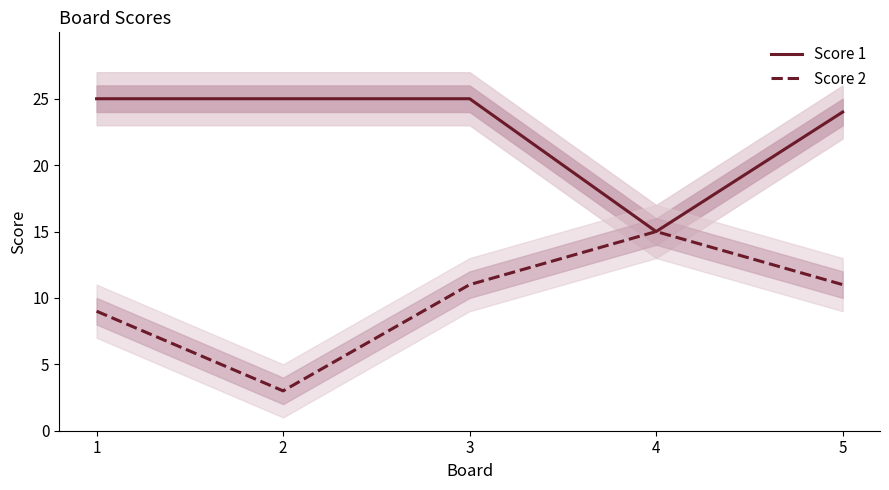

Which series has the largest range (max minus min)?

Score 2